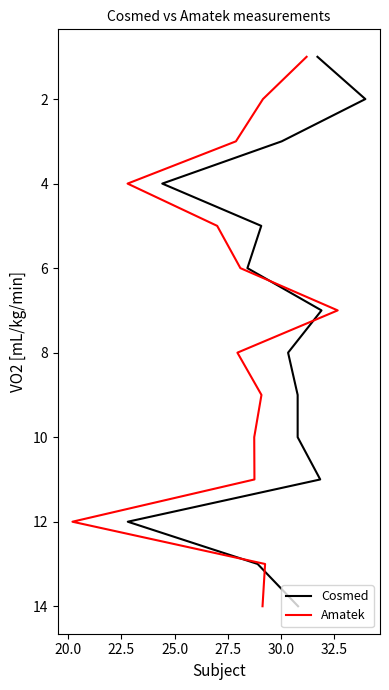

The value of Cosmed at 32.5 is 4. True or false?

False